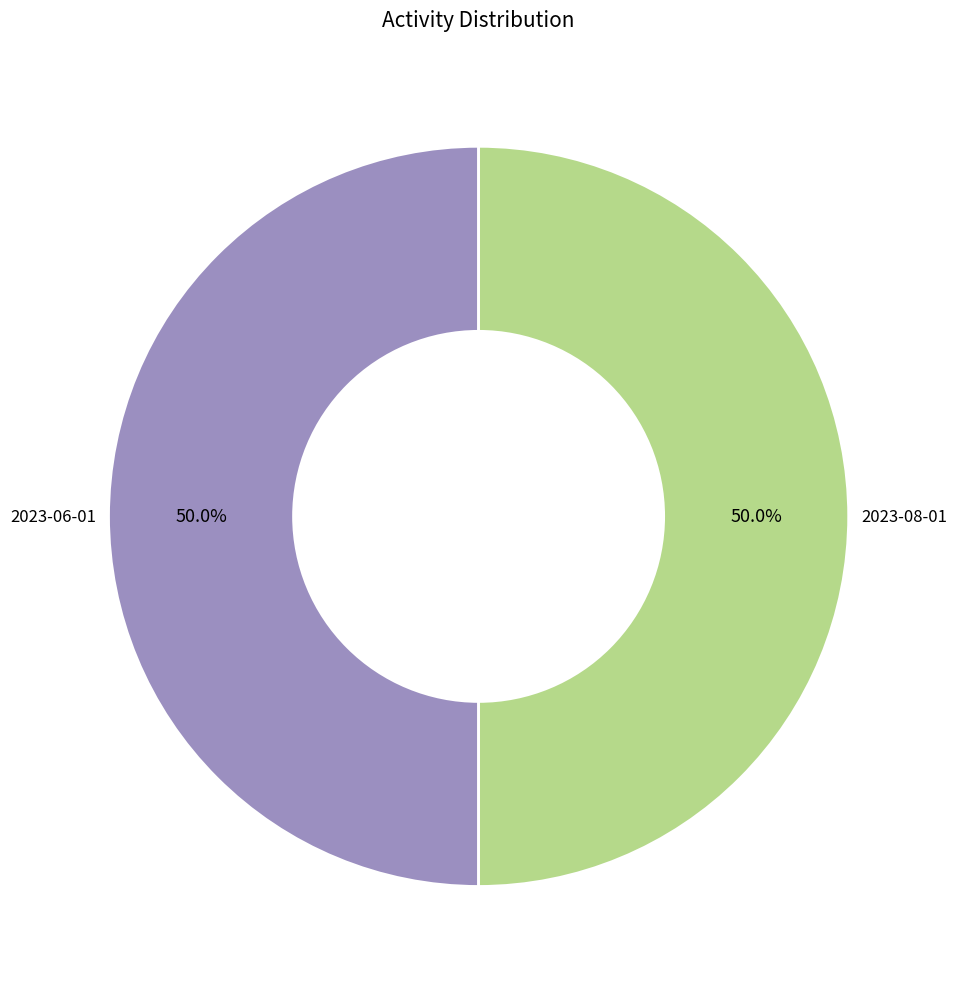

True or false: 2023-06-01 accounts for 50% of the total.

True